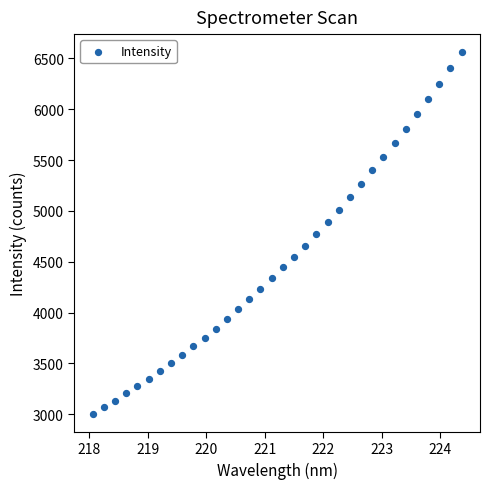

What is the range of Y values (max minus min)?

3556.3